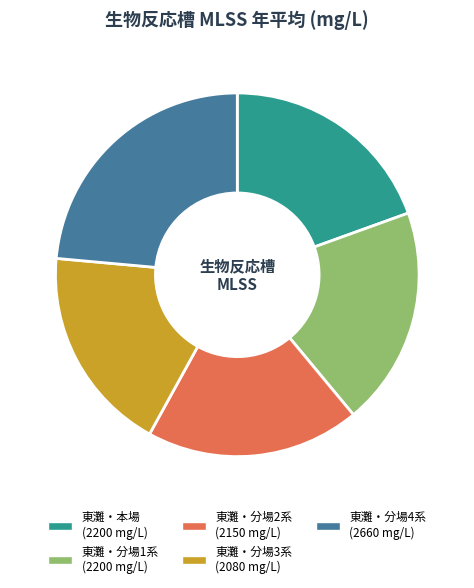

Which has a higher value, 東灘・分場2系 or 東灘・分場3系?

東灘・分場2系